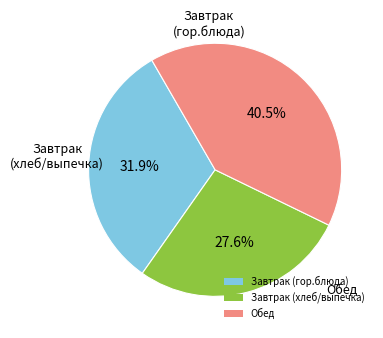

To the nearest percent, what is the difference between the largest and smallest slice percentages?

13%